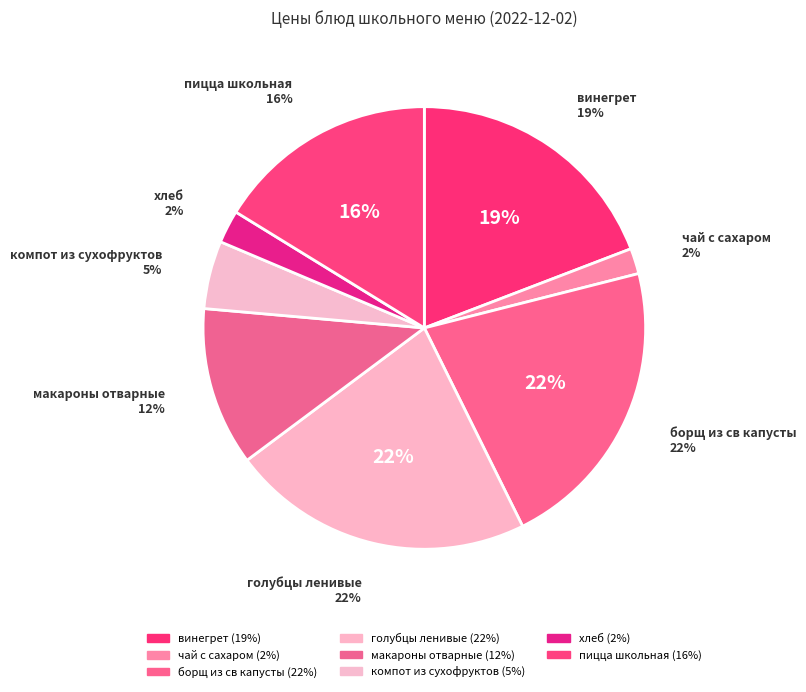

Does any single category account for the majority?

No